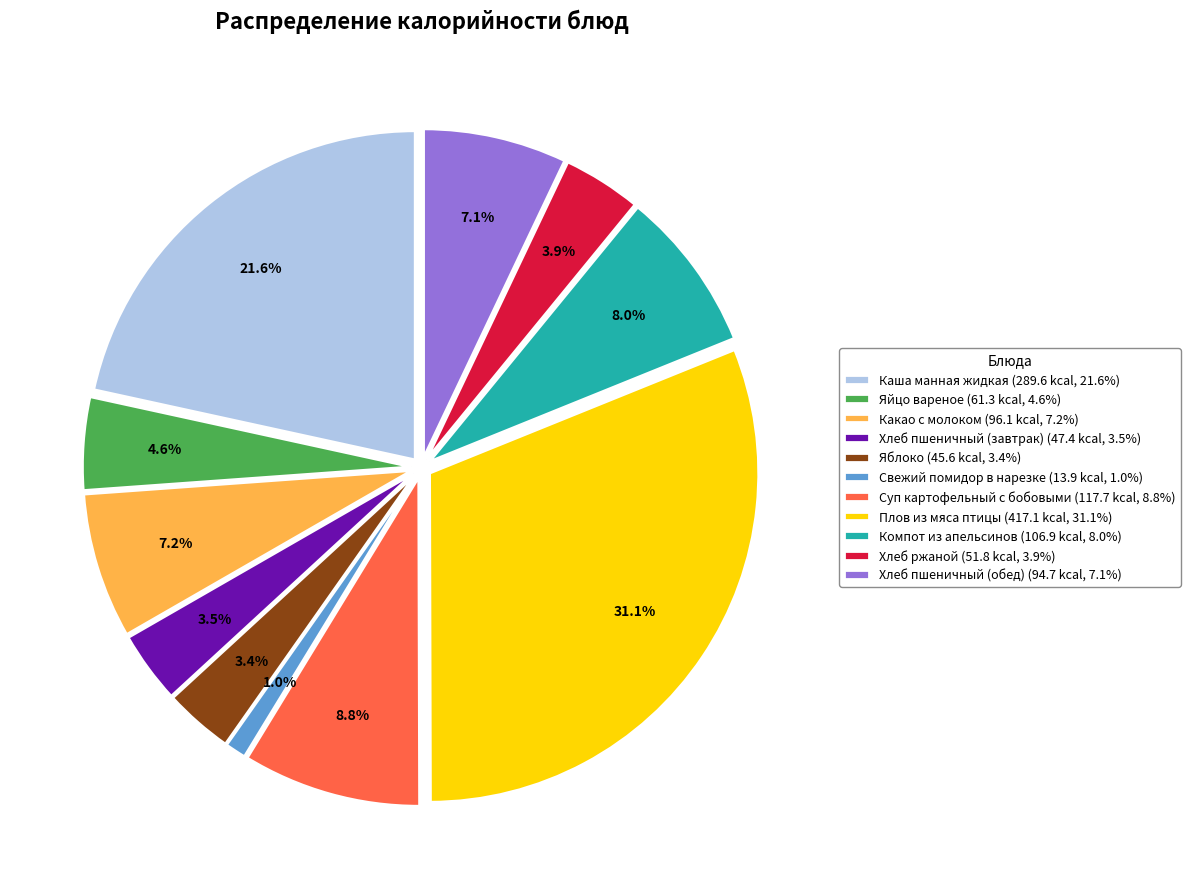

What is the total percentage of Плов из мяса птицы and Свежий помидор в нарезке?

32.1%